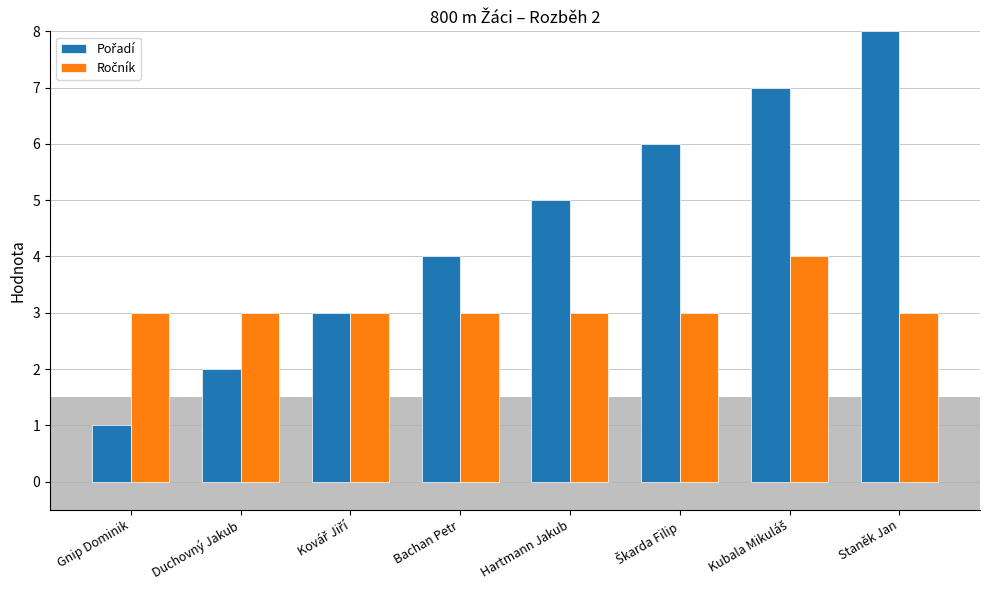

At which category does the chart reach its minimum across all series?

Gnip Dominik